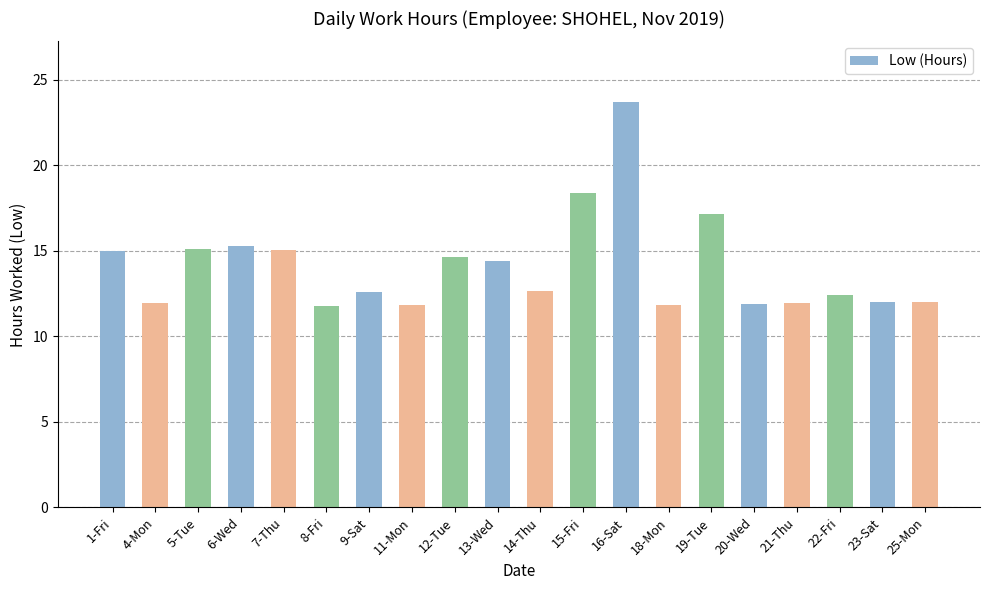

Is it true that the value at 25-Mon is 12.0?

True